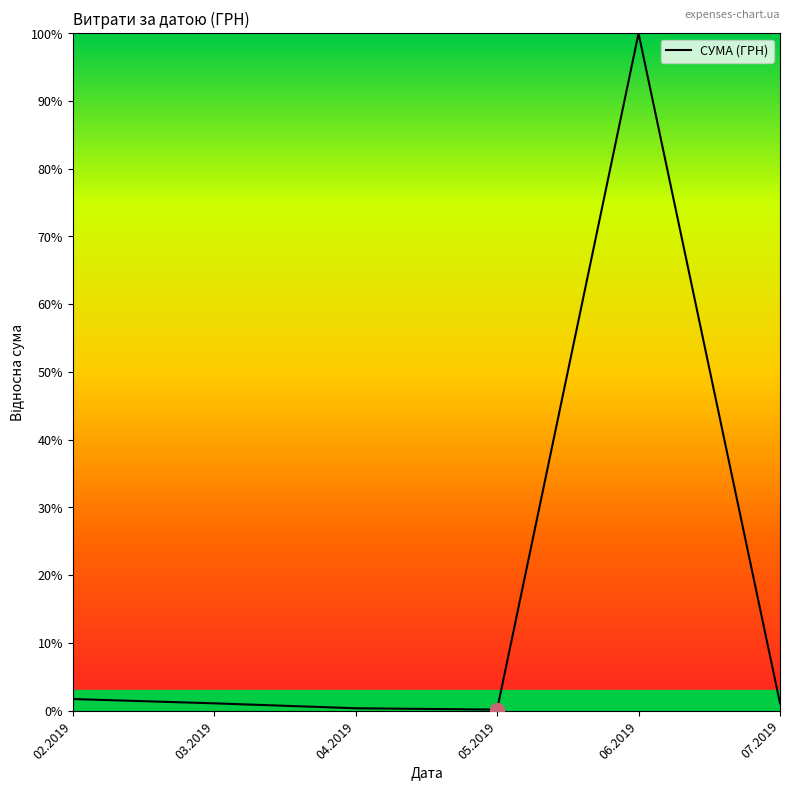

Does the chart have visible grid lines?

No